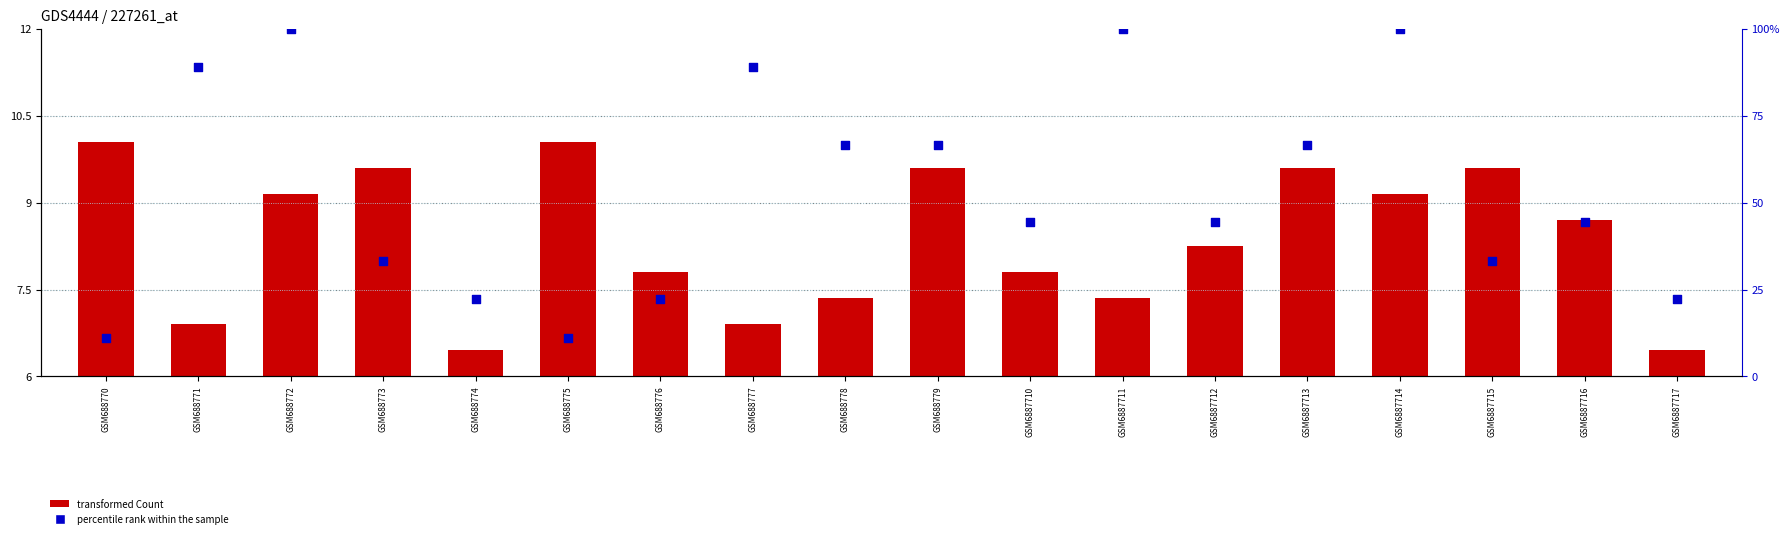

Which series contains the lowest Y value?

transformed Count